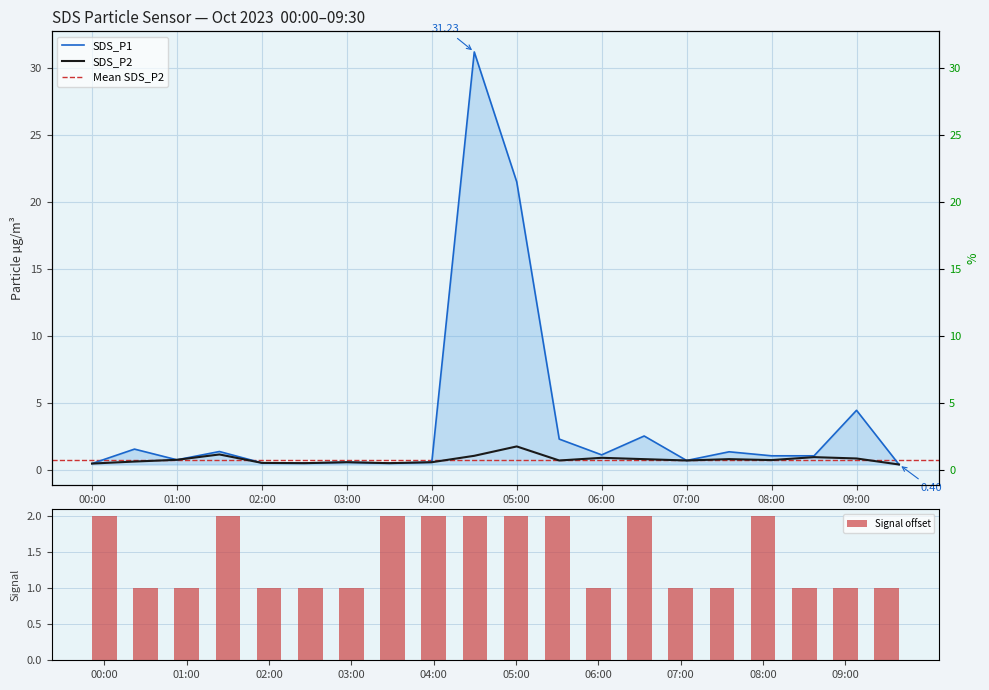

Reading right to left, list all the values displayed in this chart.

Signal: 09:30=1.0	09:00=1.0	08:30=1.0	08:00=2.0	07:30=1.0	07:00=1.0	06:30=2.0	06:00=1.0	05:30=2.0	05:00=2.0	04:30=2.0	04:00=2.0	03:30=2.0	03:00=1.0	02:30=1.0	02:00=1.0	01:30=2.0	01:00=1.0	00:30=1.0	00:00=2.0
SDS_P1: 09:30=0.4	09:00=4.5	08:30=1.1	08:00=1.1	07:30=1.4	07:00=0.7	06:30=2.5	06:00=1.1	05:30=2.3	05:00=21.5	04:30=31.2	04:00=0.6	03:30=0.5	03:00=0.6	02:30=0.5	02:00=0.5	01:30=1.4	01:00=0.8	00:30=1.6	00:00=0.5
SDS_P2: 09:30=0.4	09:00=0.8	08:30=0.9	08:00=0.7	07:30=0.8	07:00=0.7	06:30=0.8	06:00=0.9	05:30=0.7	05:00=1.8	04:30=1.1	04:00=0.6	03:30=0.5	03:00=0.6	02:30=0.5	02:00=0.5	01:30=1.1	01:00=0.8	00:30=0.6	00:00=0.5